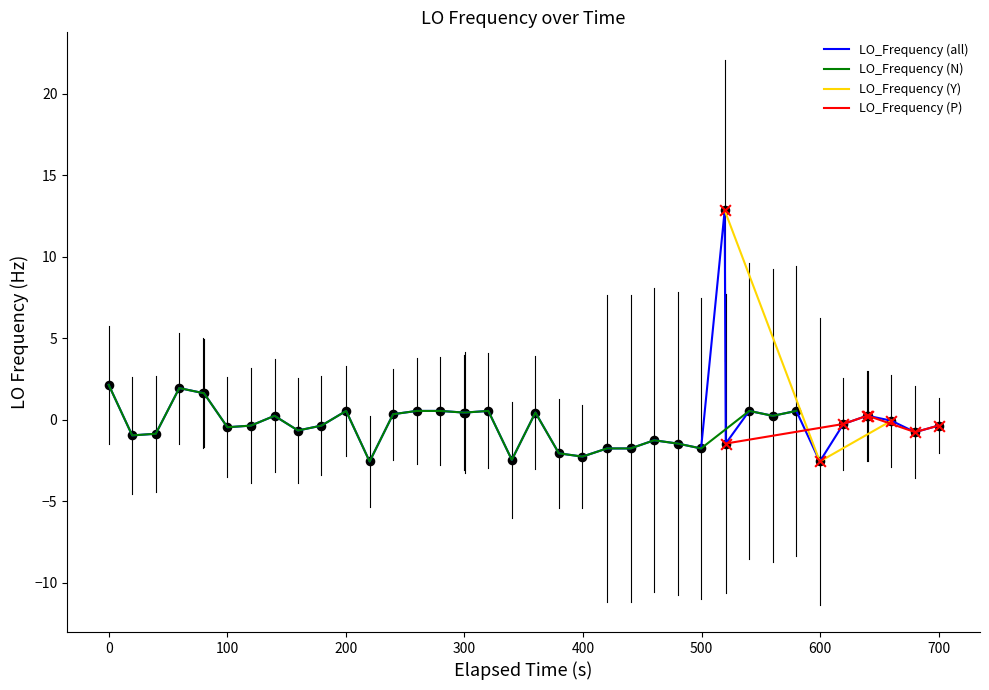

What is the lowest value of the LO_Frequency (all) series?

-2.6